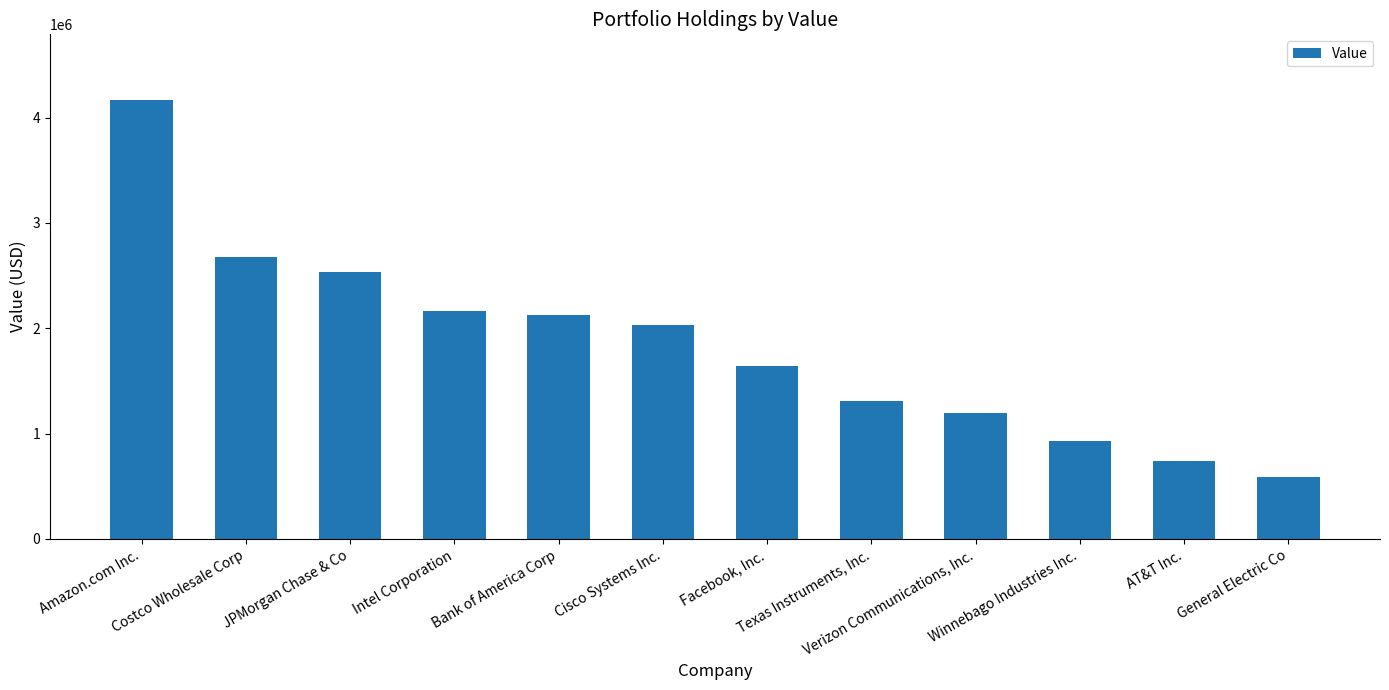

What is the difference between the maximum and minimum values?

3581000